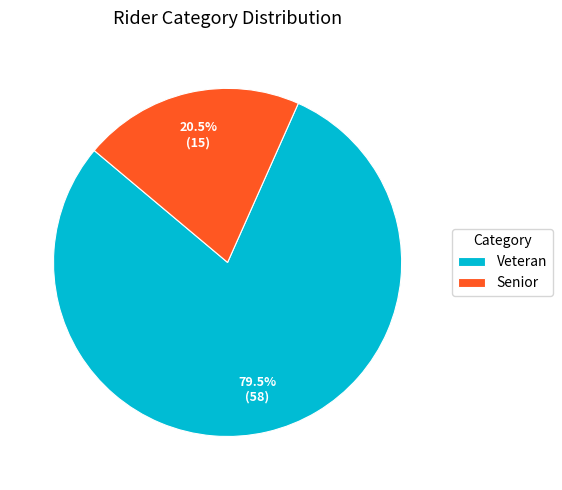

Is it true that Veteran is 92% of the pie?

False